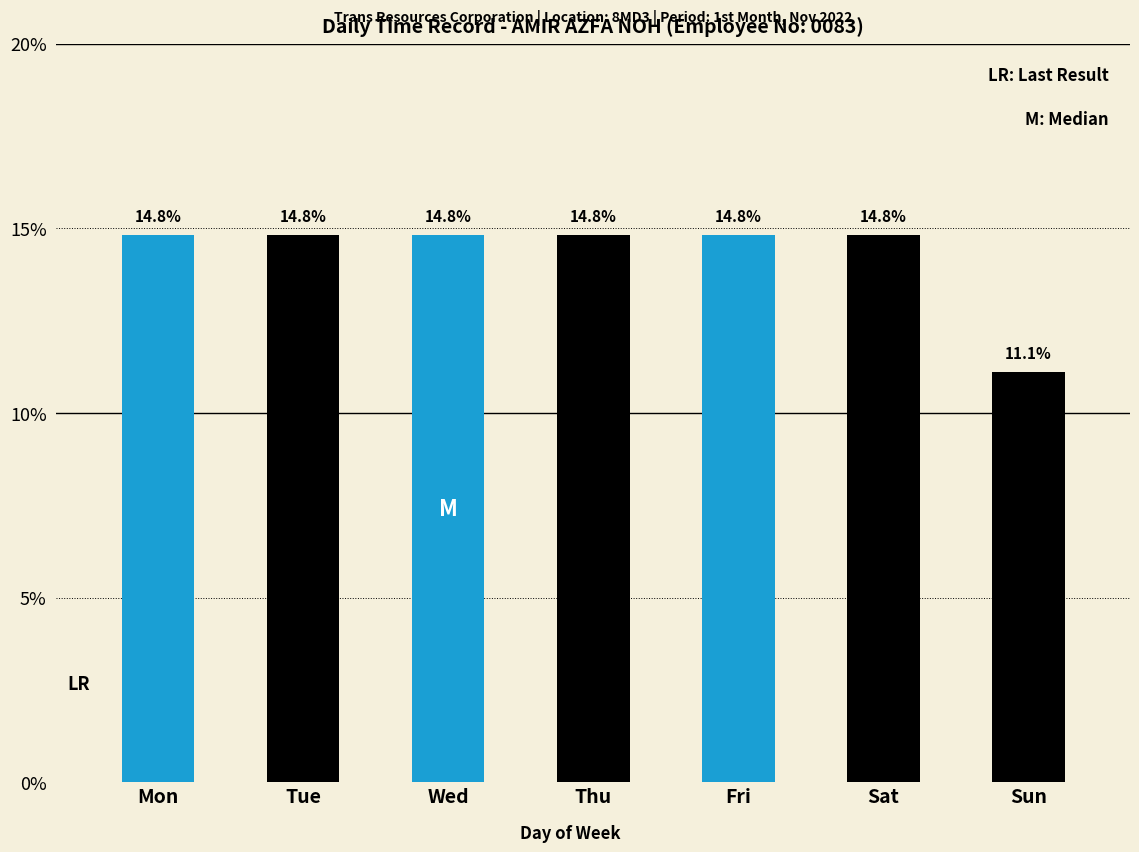

Reading left to right, extract all data points from this chart.

14.8	14.8	14.8	14.8	14.8	14.8	11.1